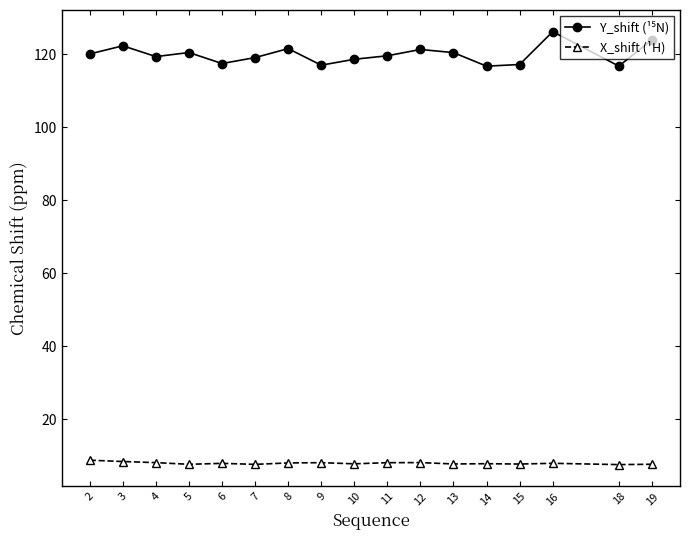

What is the total value across all series at 12?

129.4